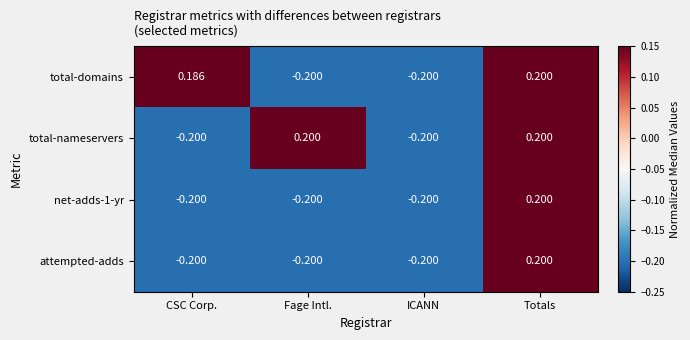

Between CSC Corp. and Fage Intl., which series saw the biggest shift?

total-nameservers